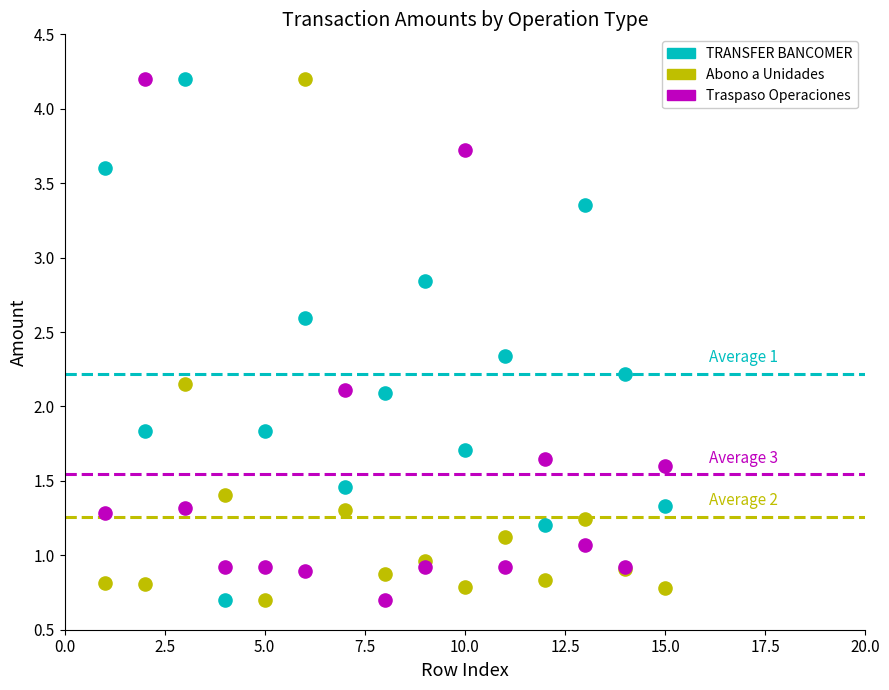

What is the X range (max minus min) for the scatter plot?

14.0